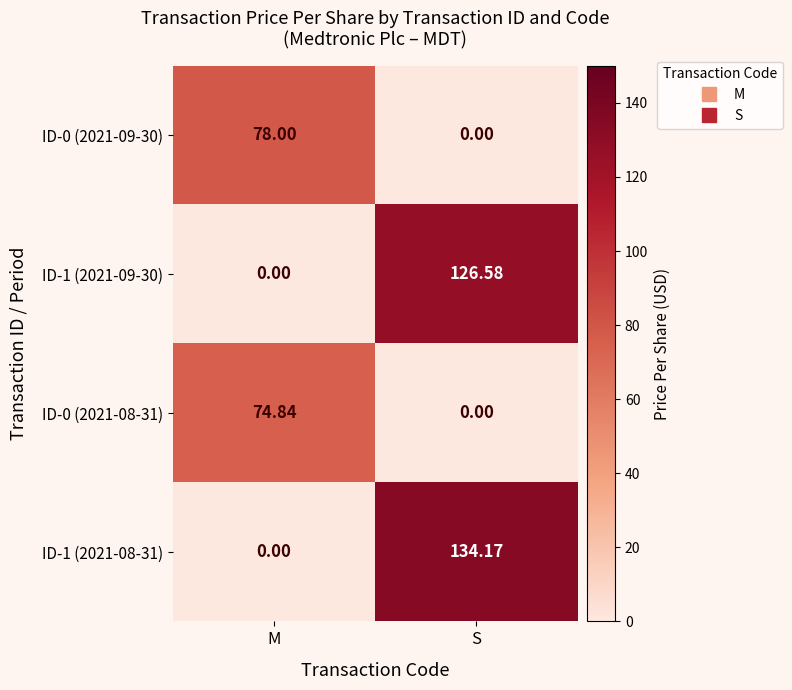

Which category has the highest value across all series?

S